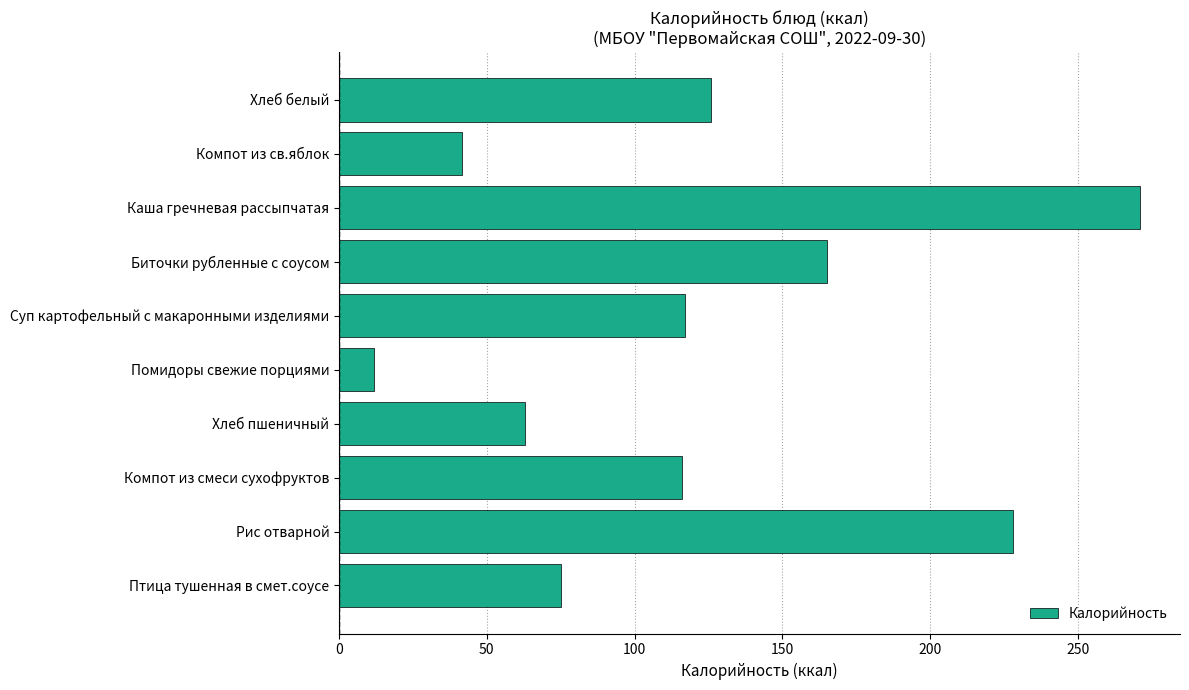

How many series are shown in this chart?

1